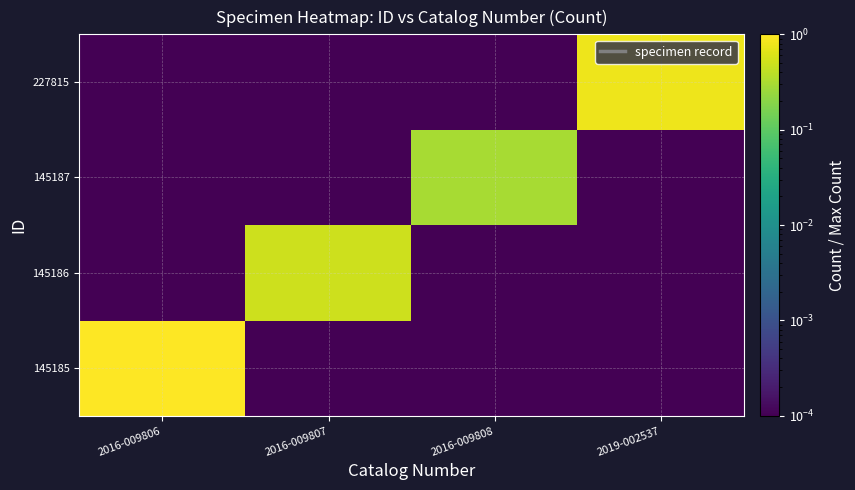

Rank the series by their average value, from lowest to highest.

145187, 145186, 227815, 145185